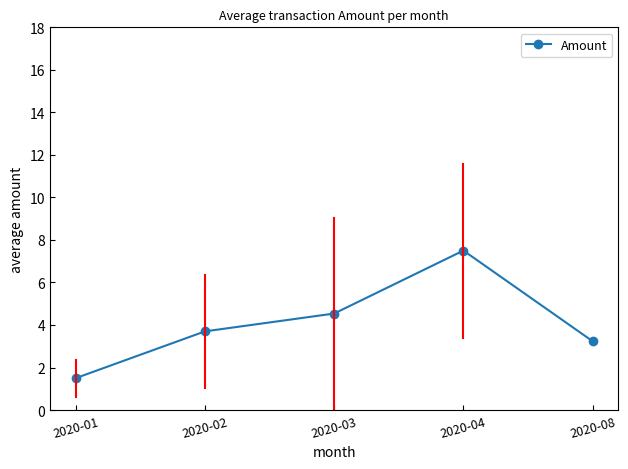

What is the value of the 4th point from the left?

7.5